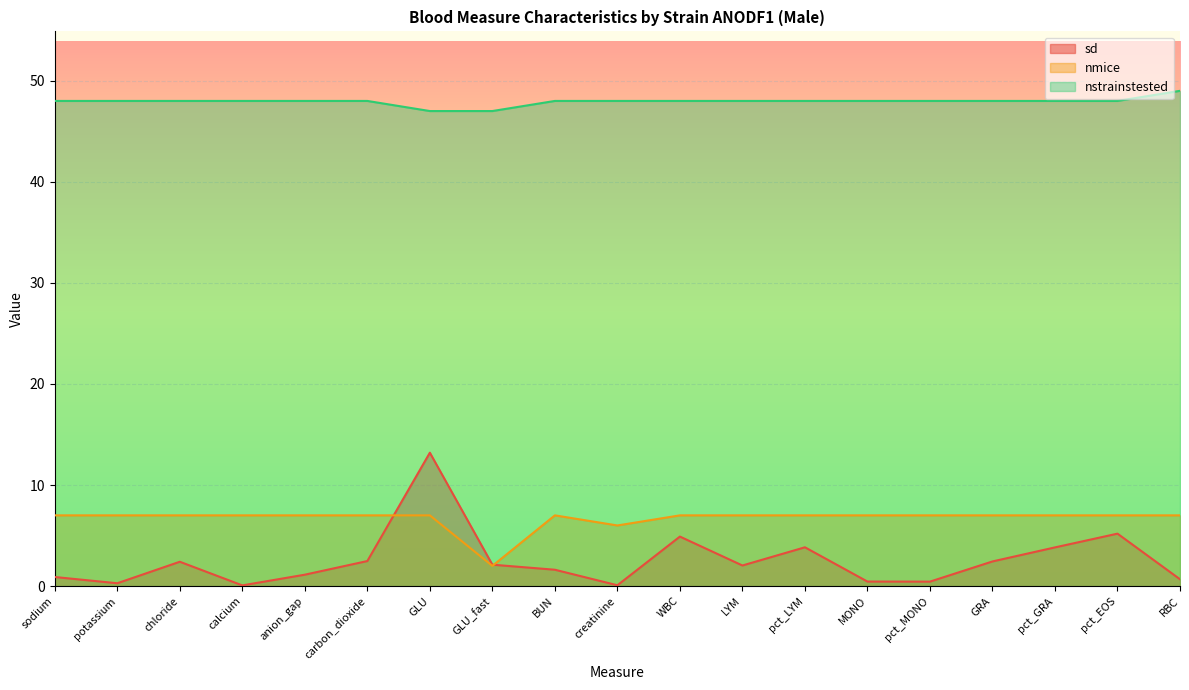

The value of sd at GLU_fast is 3.0. True or false?

False